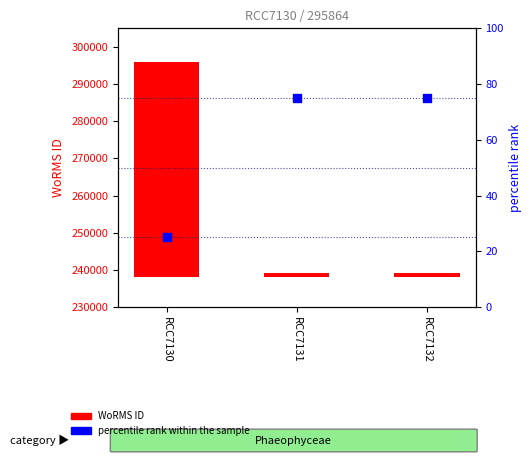

Which series contains the highest Y value?

WoRMS ID